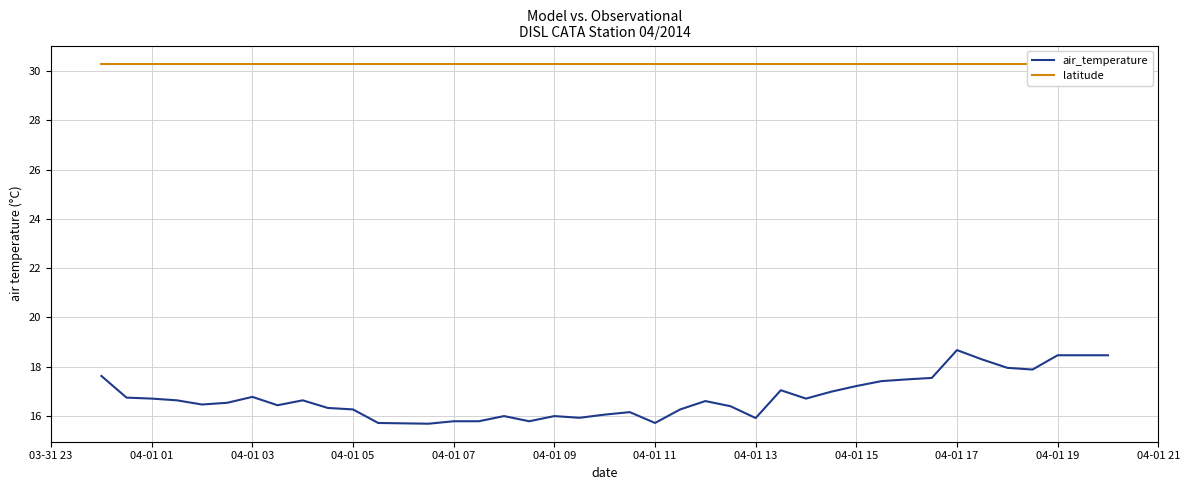

True or false: air_temperature and latitude cross at least once.

False